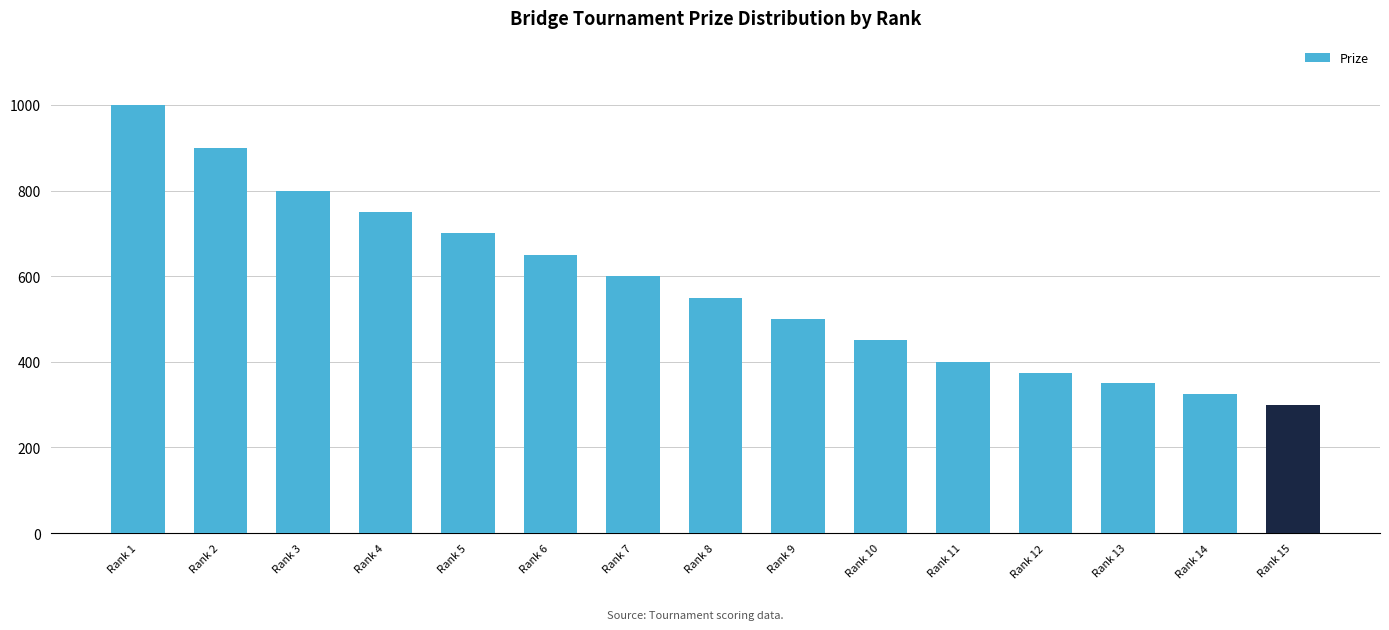

Where does the data first go above 550?

Rank 1